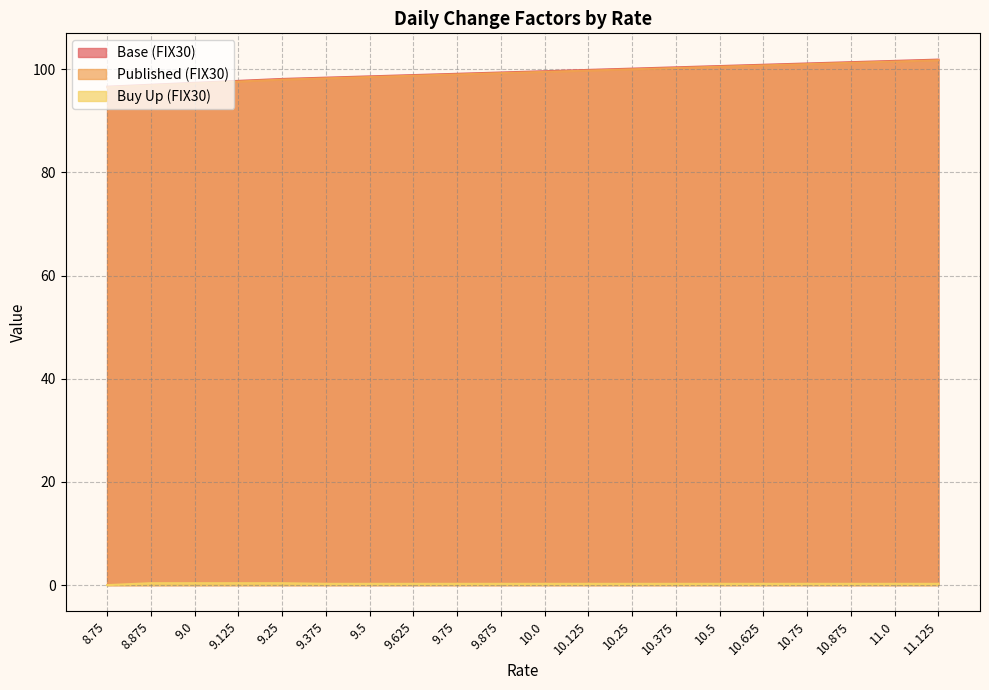

Does the chart have visible grid lines?

Yes